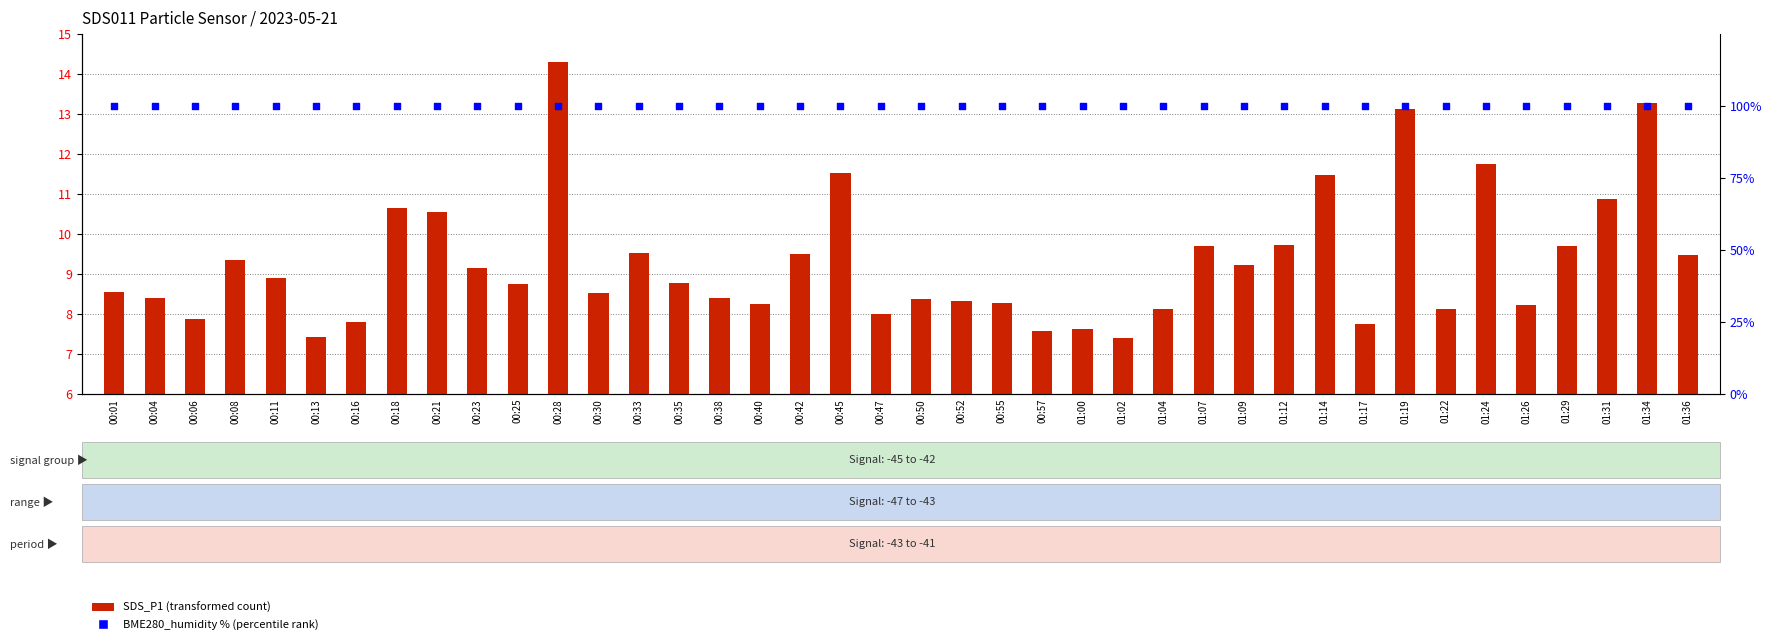

What are all the series names shown in the legend?

SDS_P1, BME280_humidity (percentile)